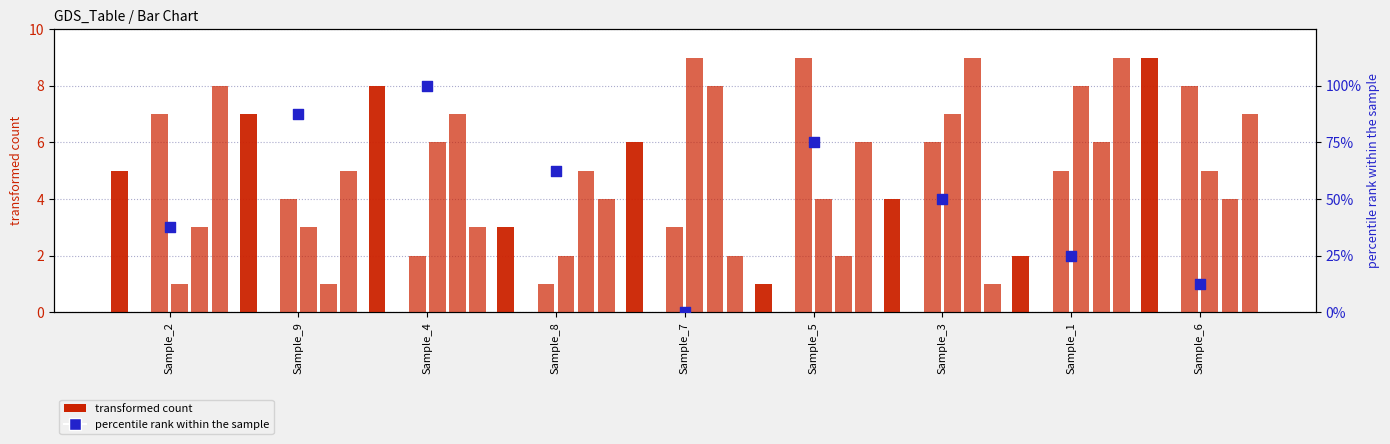

What is the total value across all series at Sample_7?

28.0